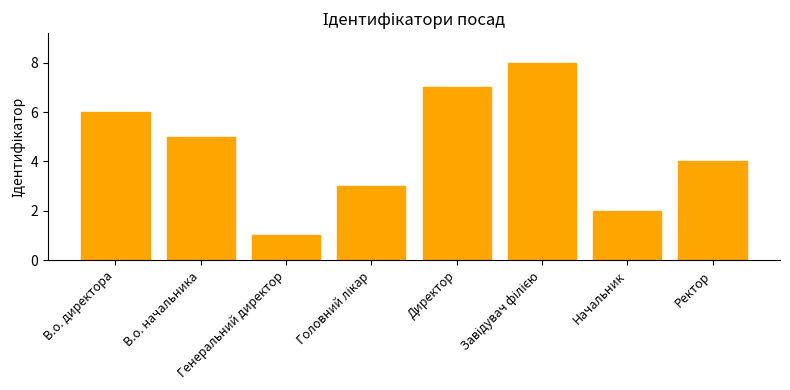

Read the value at Директор.

7